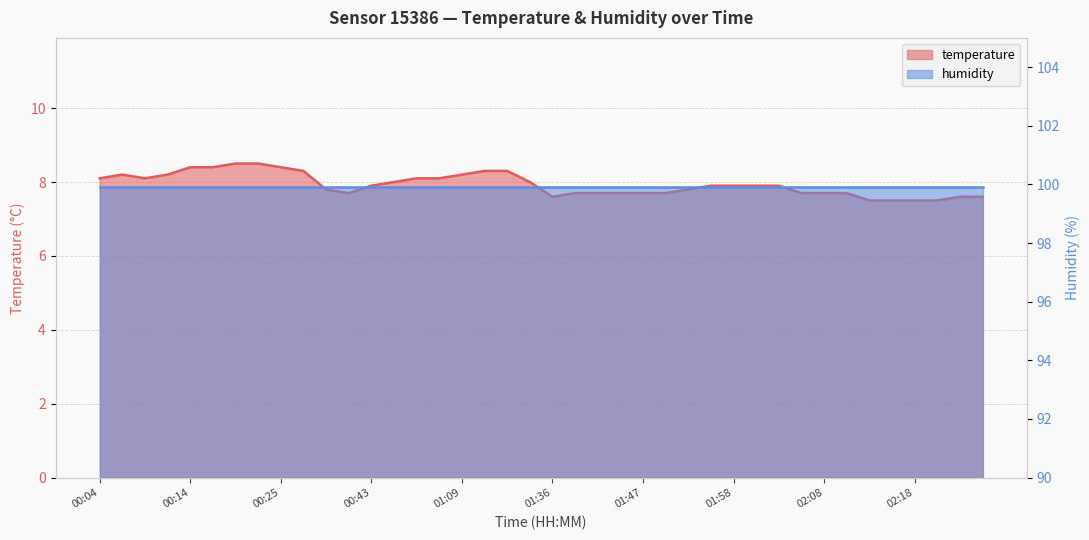

True or false: the data has more than 0 interior local peaks.

True